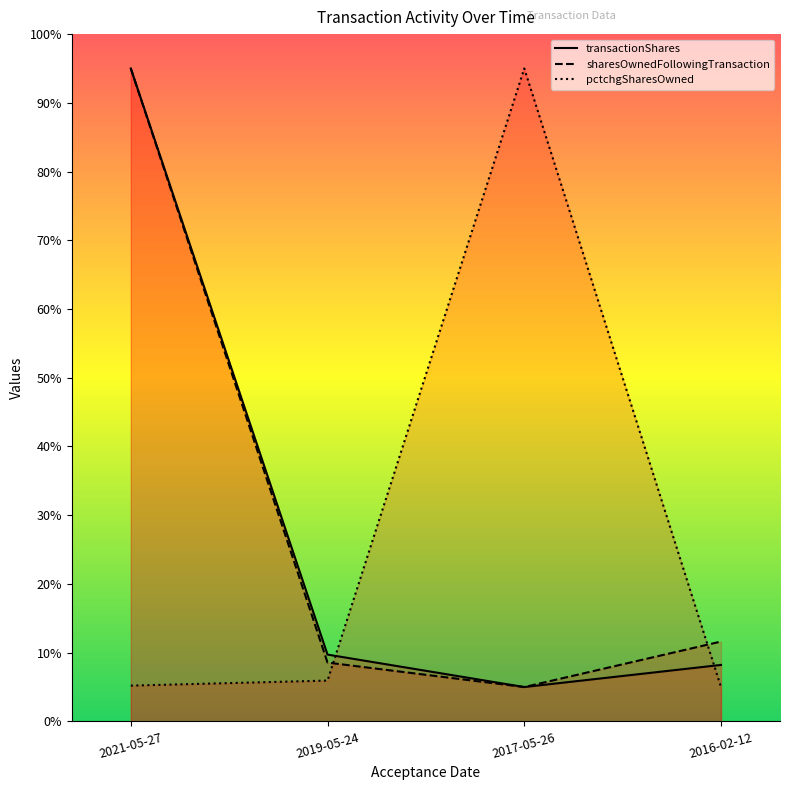

At how many categories does at least one series exceed 5?

4